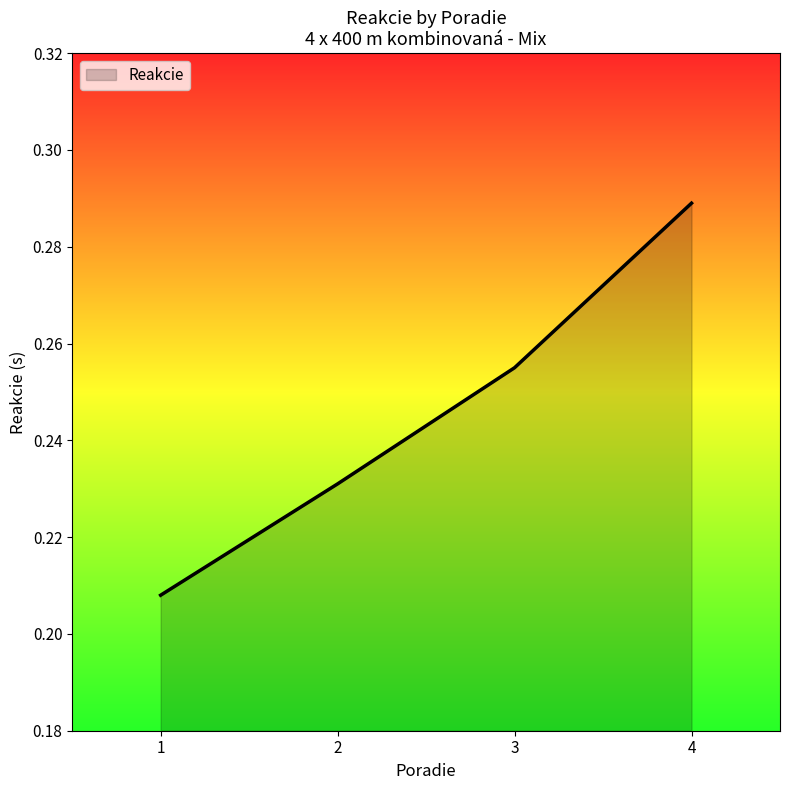

What is the difference between the maximum and minimum values?

0.1